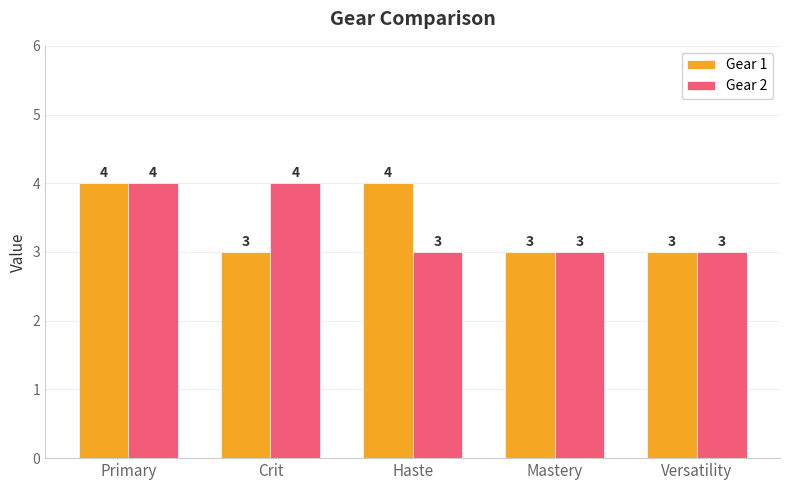

How many bars are there in each group?

2